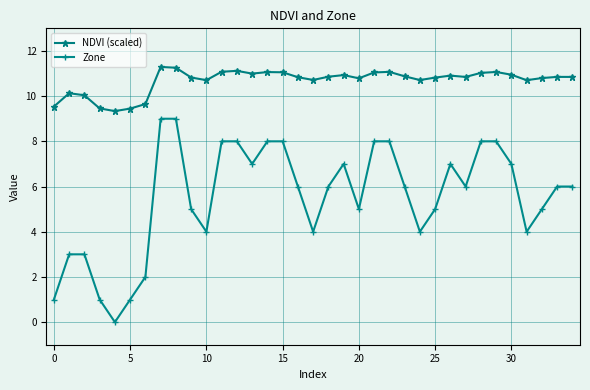

List the series in order of their peak value, lowest first.

Zone, NDVI (scaled)